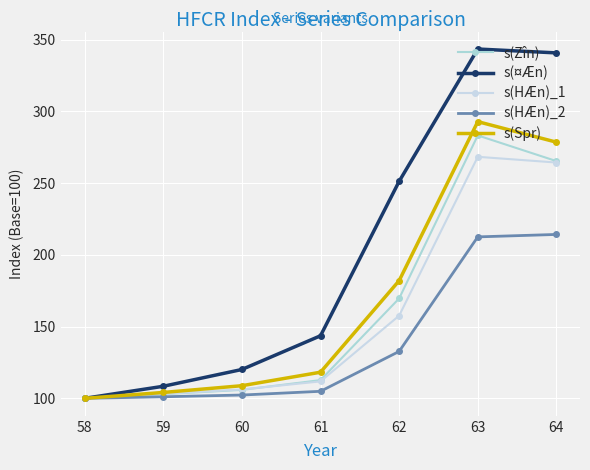

What is the highest value of the s(HÆn)_1 series?

268.3